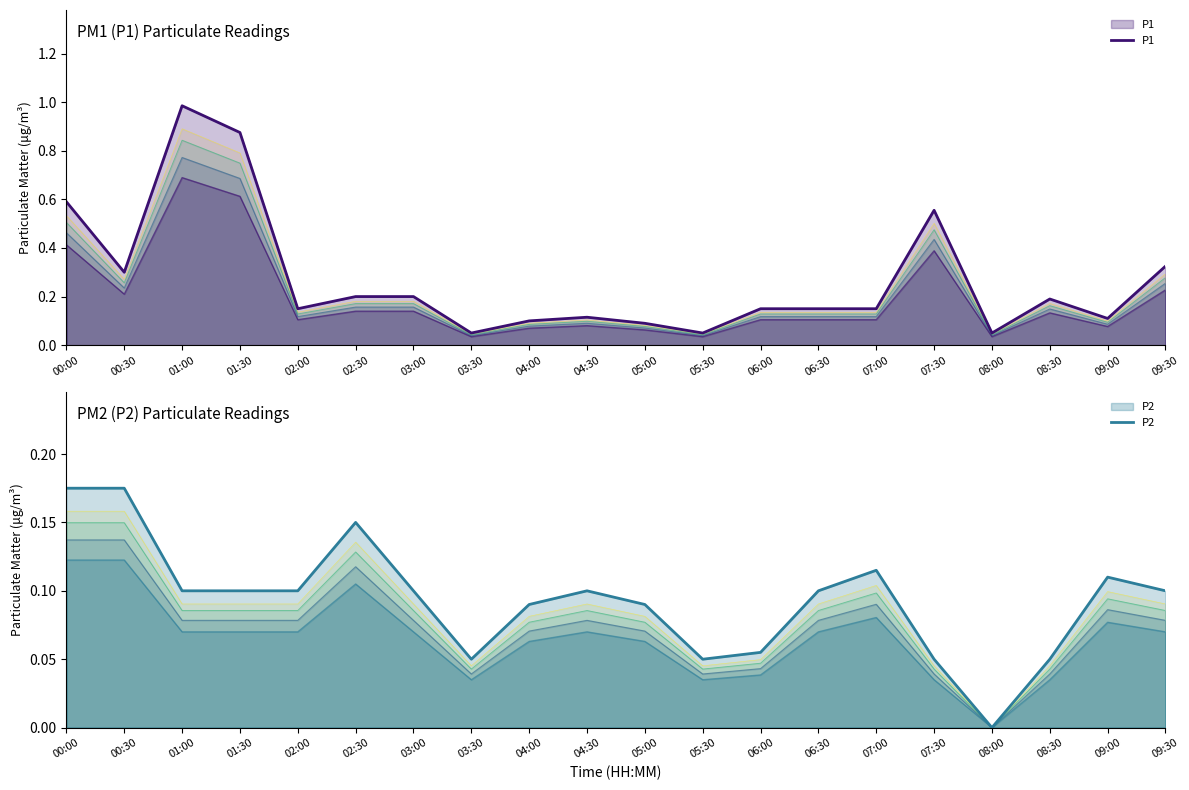

Reading left to right, what are all the values shown in this chart?

P1: 0.6	0.3	1.0	0.9	0.1	0.2	0.2	0.1	0.1	0.1	0.1	0.1	0.1	0.1	0.1	0.6	0.1	0.2	0.1	0.3
P2: 0.2	0.2	0.1	0.1	0.1	0.1	0.1	0.1	0.1	0.1	0.1	0.1	0.1	0.1	0.1	0.1	0.0	0.1	0.1	0.1